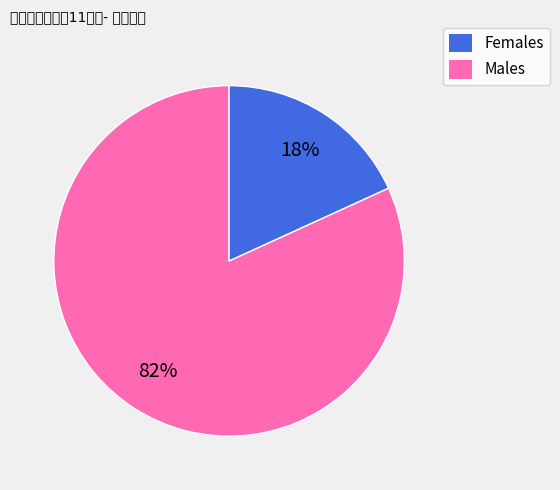

To the nearest percent, what is the average slice percentage?

50%